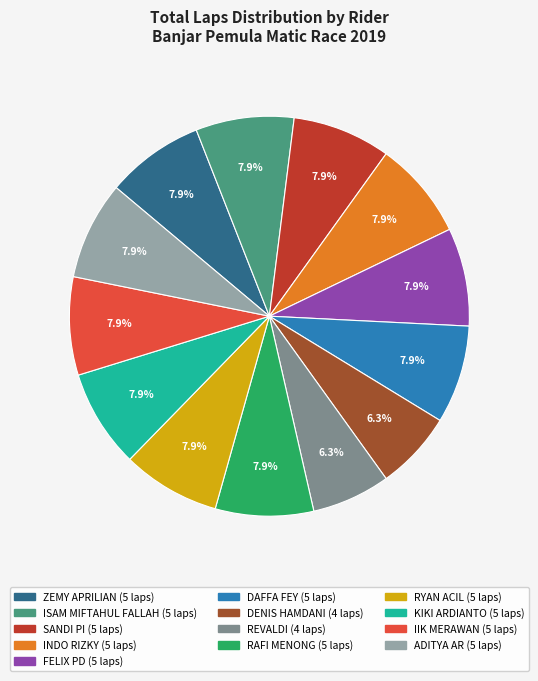

Is there any slice that represents more than half of the pie?

No